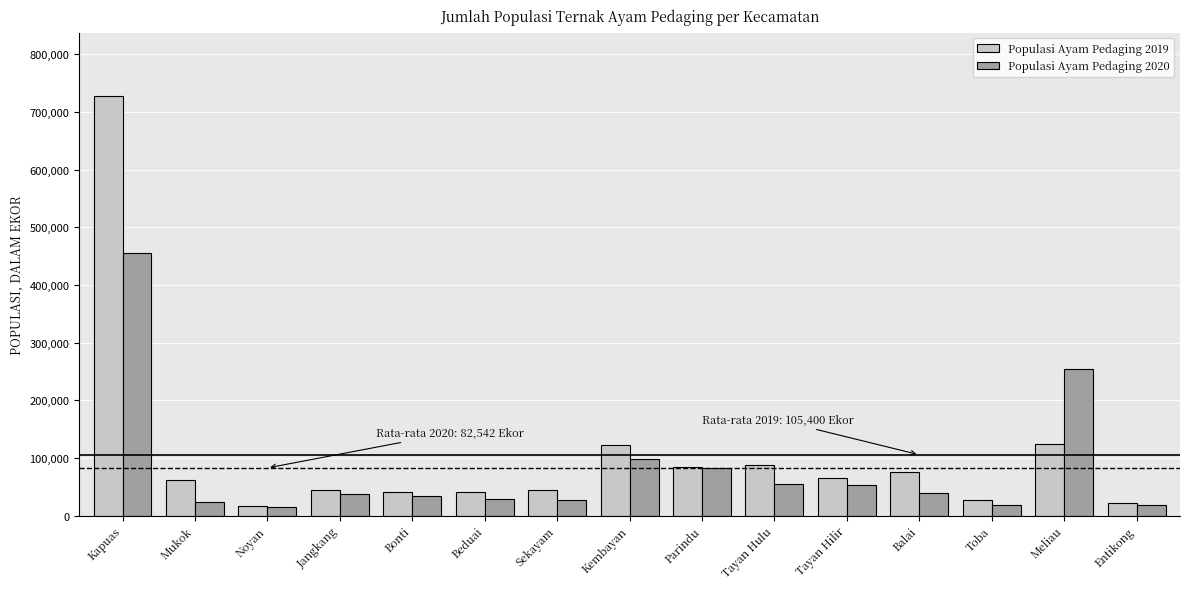

Rank the series by their maximum value, from highest to lowest.

Populasi Ayam Pedaging 2019, Populasi Ayam Pedaging 2020